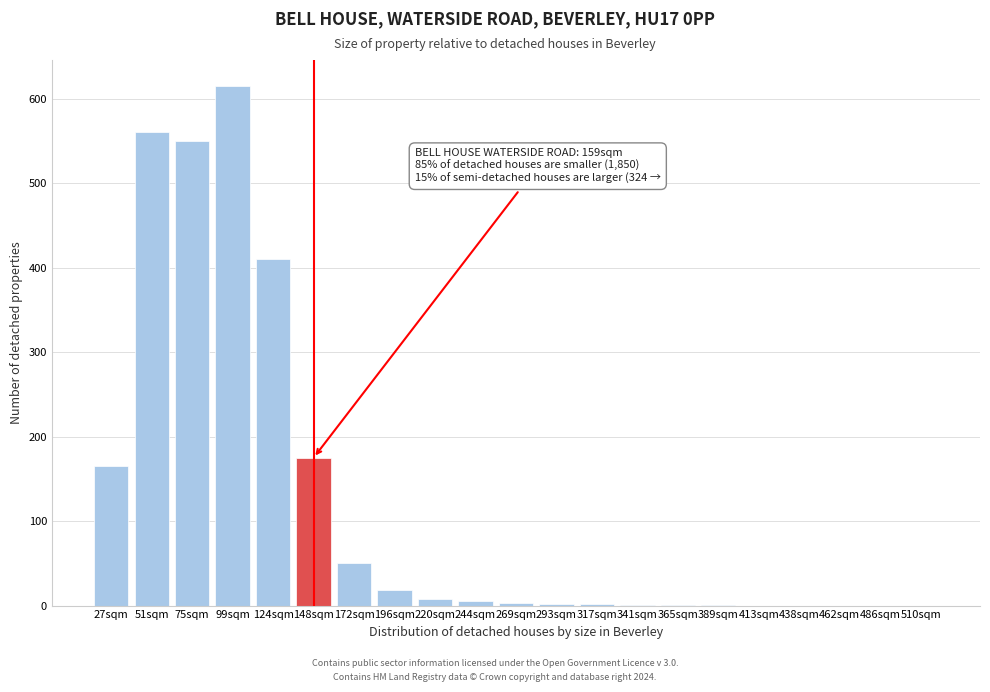

True or false: the data shows 18 at 196sqm.

True